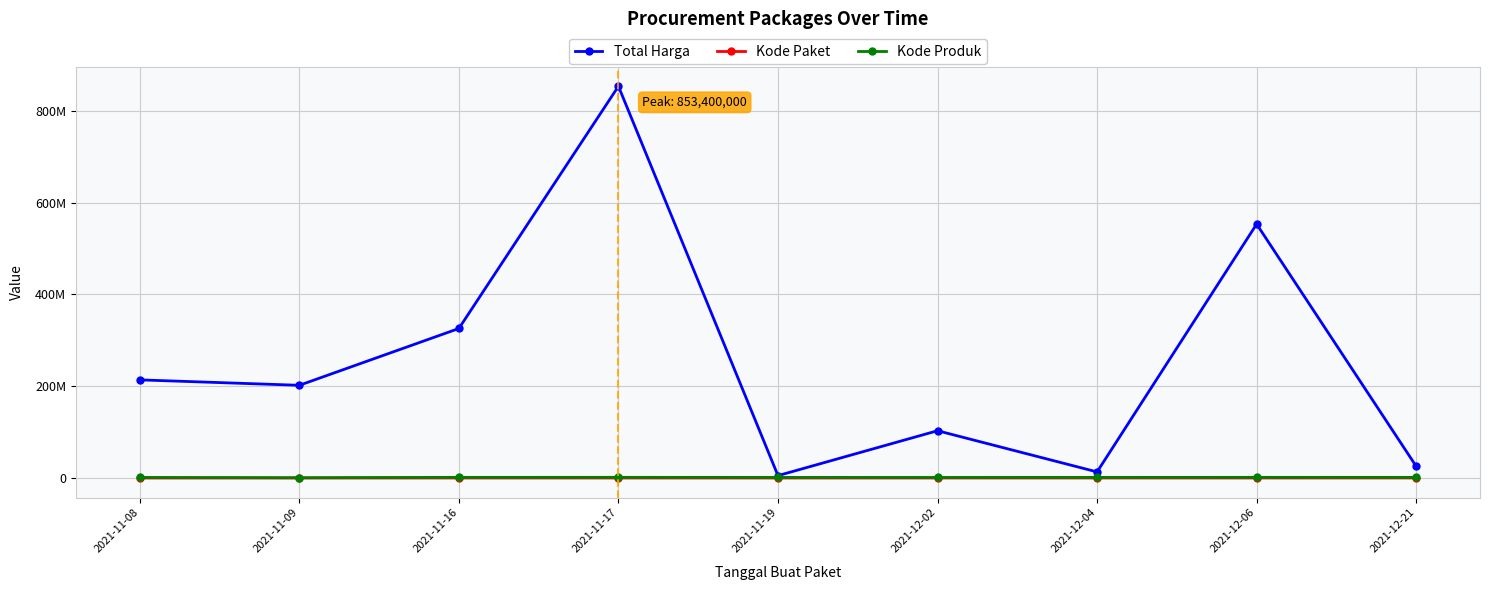

True or false: Kode Paket and Total Harga intersect in this chart.

False